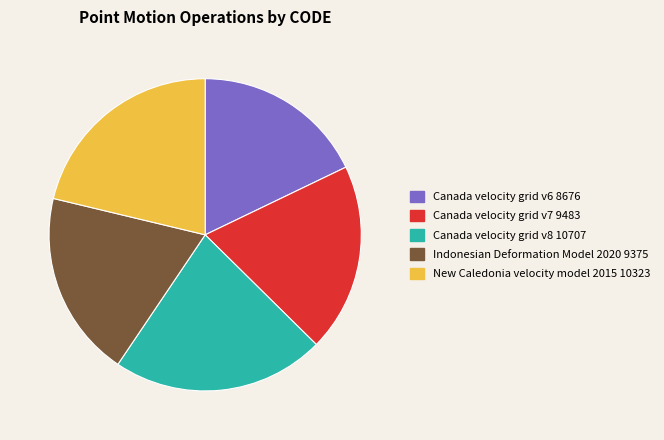

Does Canada velocity grid v6 account for over 50% of the chart?

No